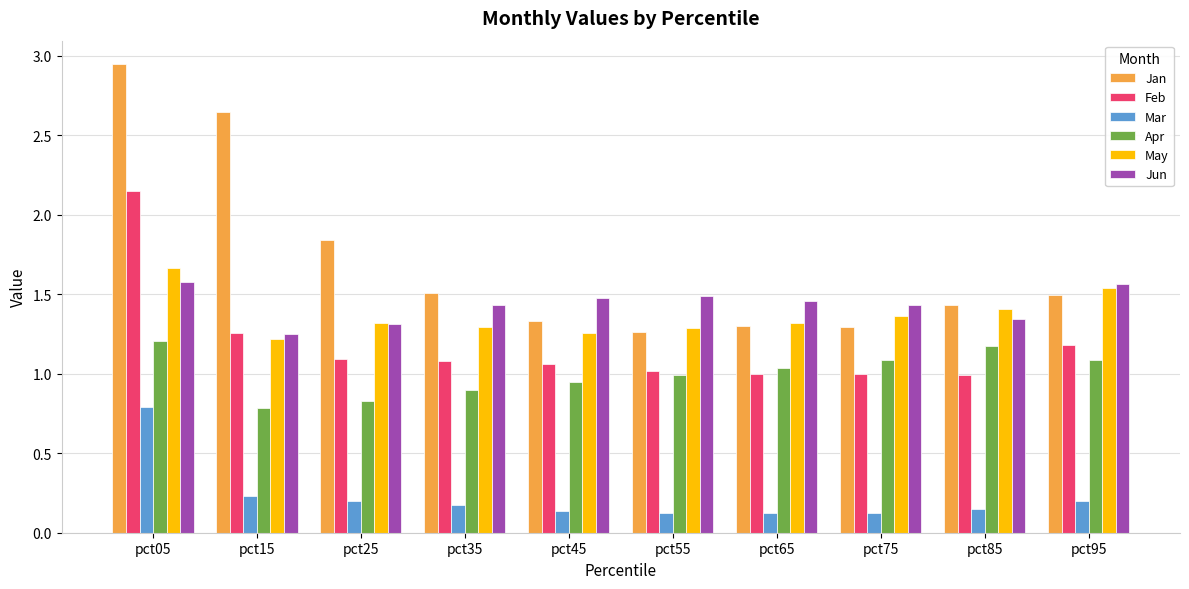

Is the value of Apr at pct55 greater than the value of May at pct65?

No